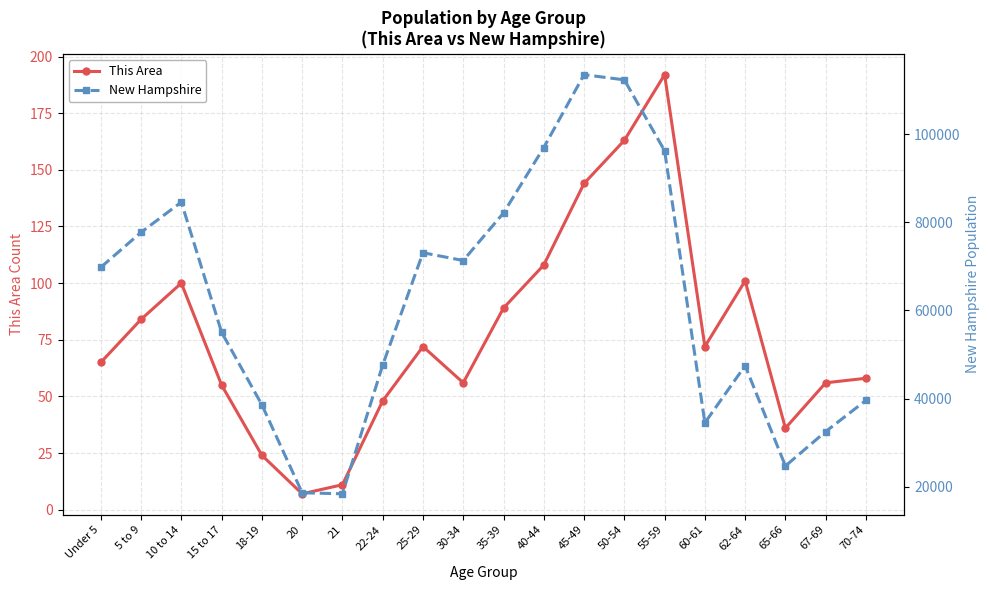

Which series has the largest total across all categories?

New Hampshire